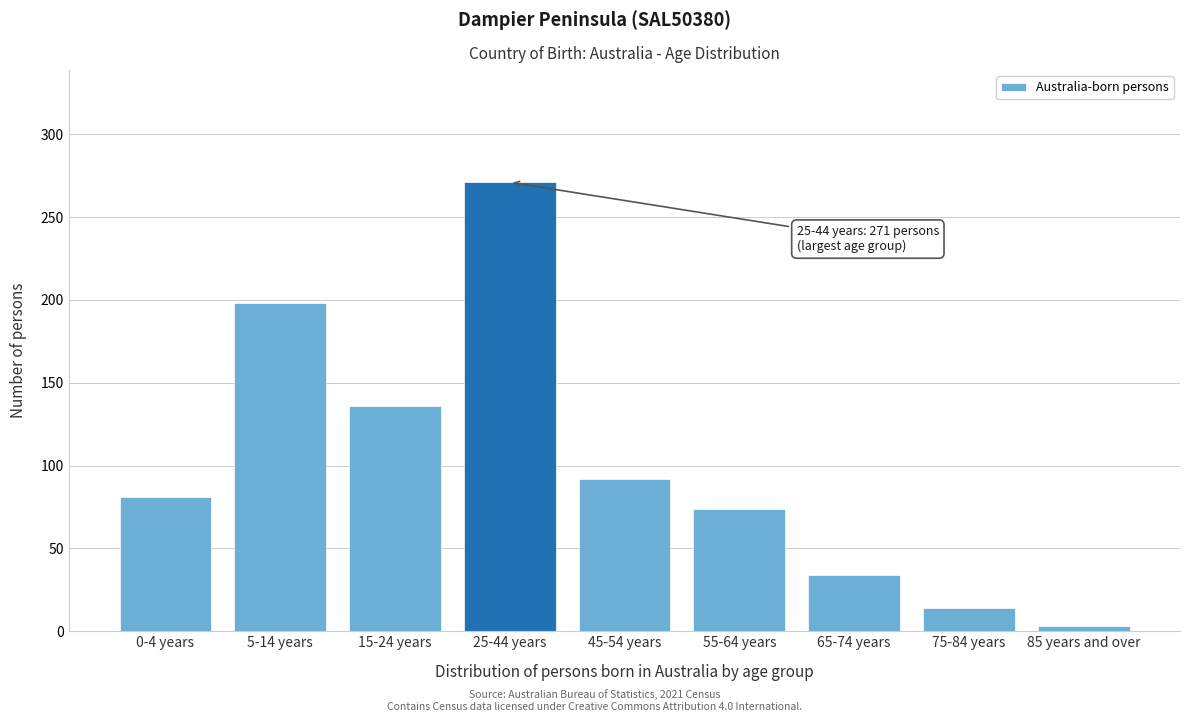

Reading left to right, extract all data points from this chart.

0-4 years=81	5-14 years=198	15-24 years=136	25-44 years=271	45-54 years=92	55-64 years=74	65-74 years=34	75-84 years=14	85 years and over=3